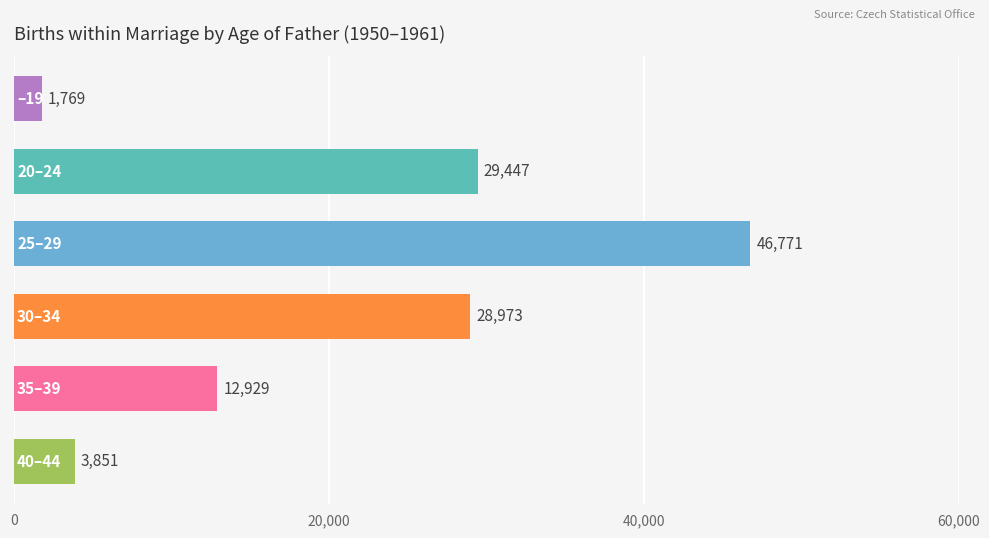

What is the smallest value displayed?

1769